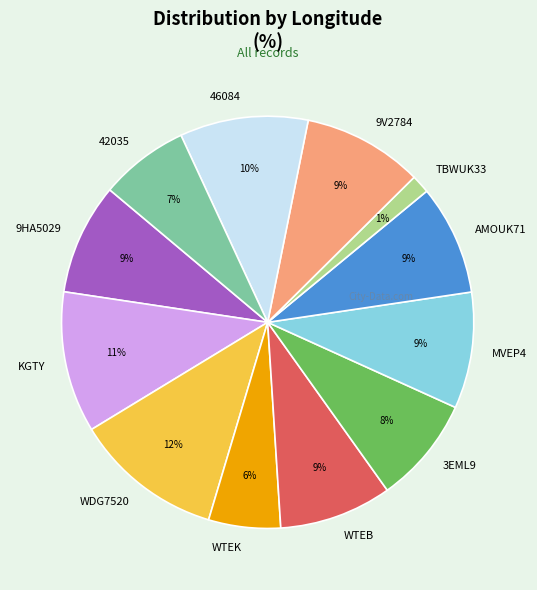

To the nearest percent, what is the average slice percentage?

8%